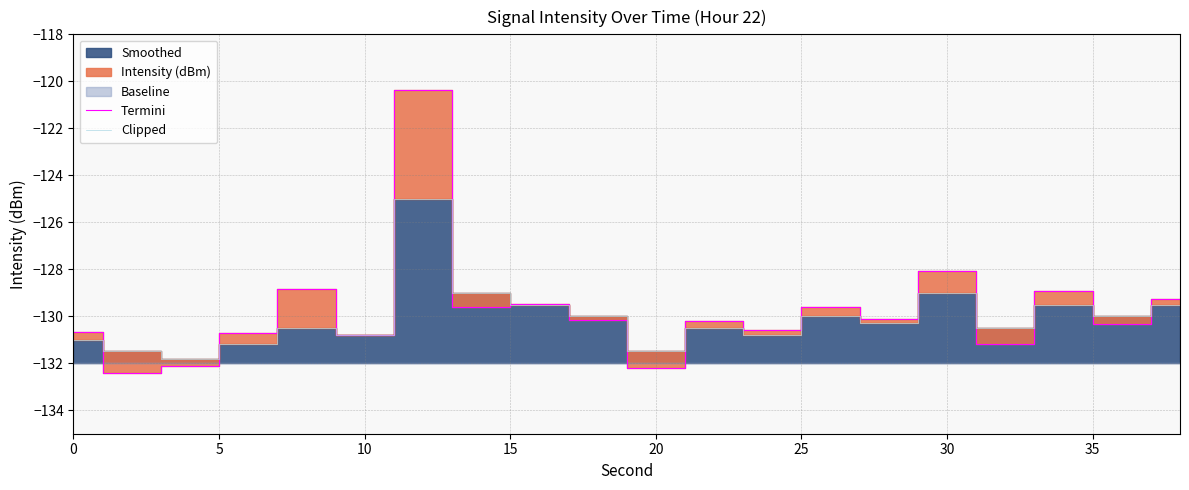

At which label is Termini closest to -126?

30